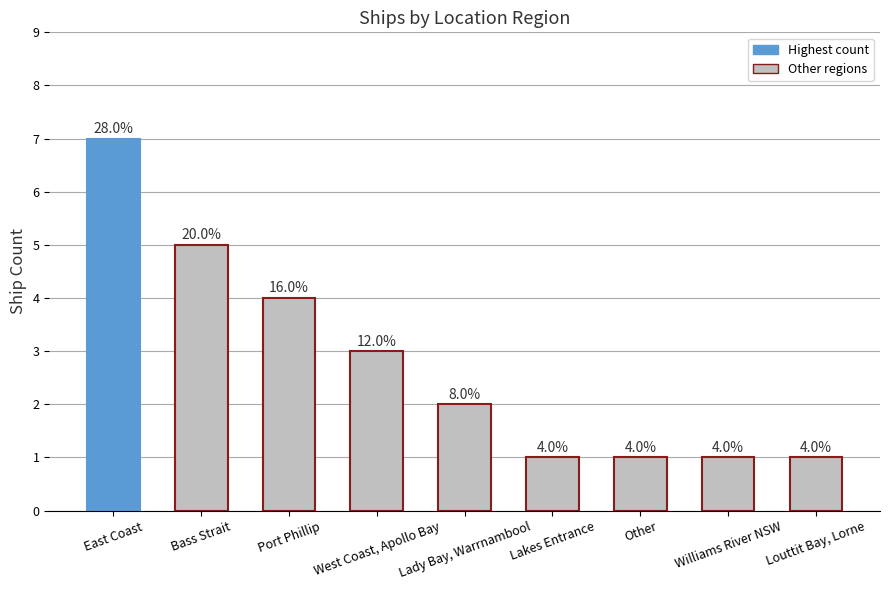

What is the approximate value at Other?

1